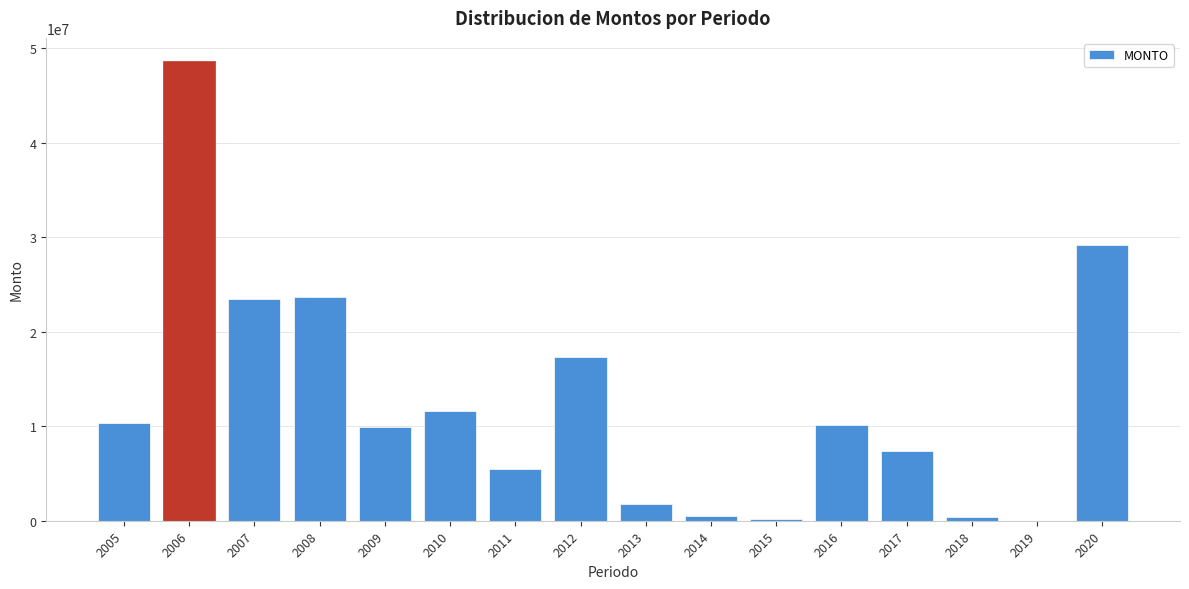

What is the change in value from 2005 to 2012?

+6939224.2